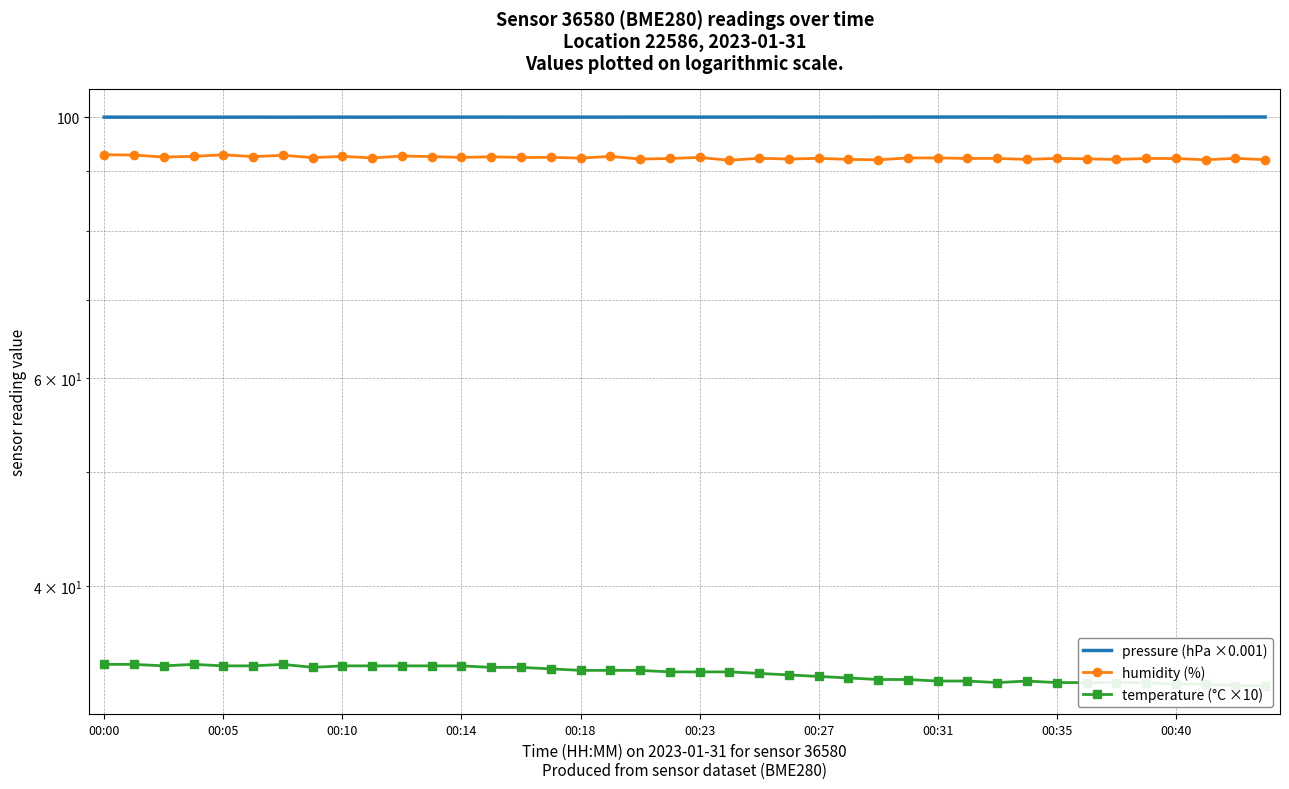

What is the value of the humidity (%) point at the 19th from the left?

92.1